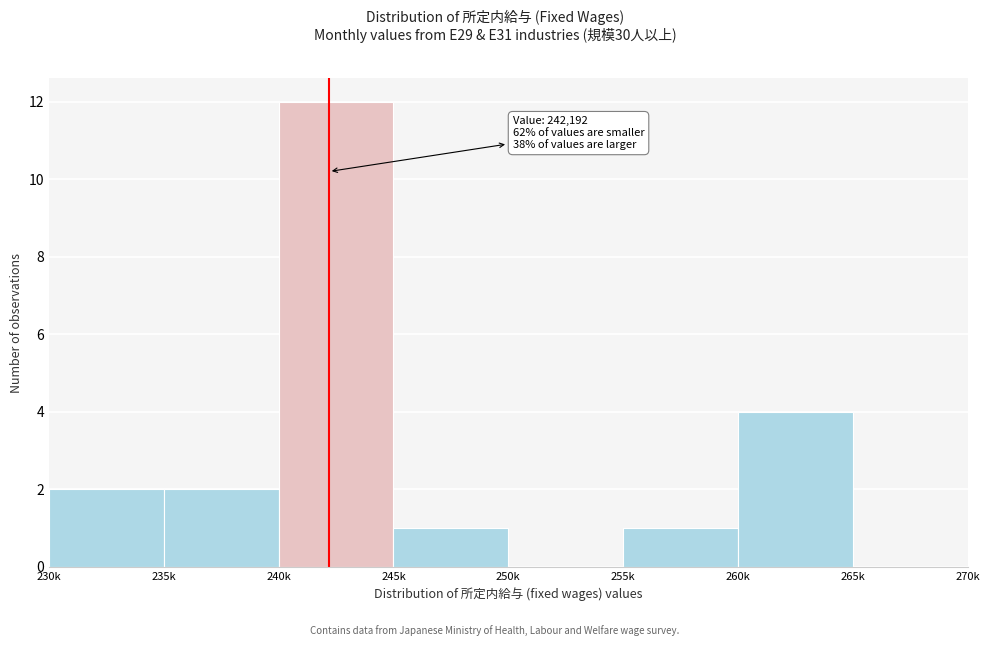

Reading left to right, what are all the values shown in this chart?

230k=2	235k=2	240k=12	245k=1	250k=0	255k=1	260k=4	265k=0